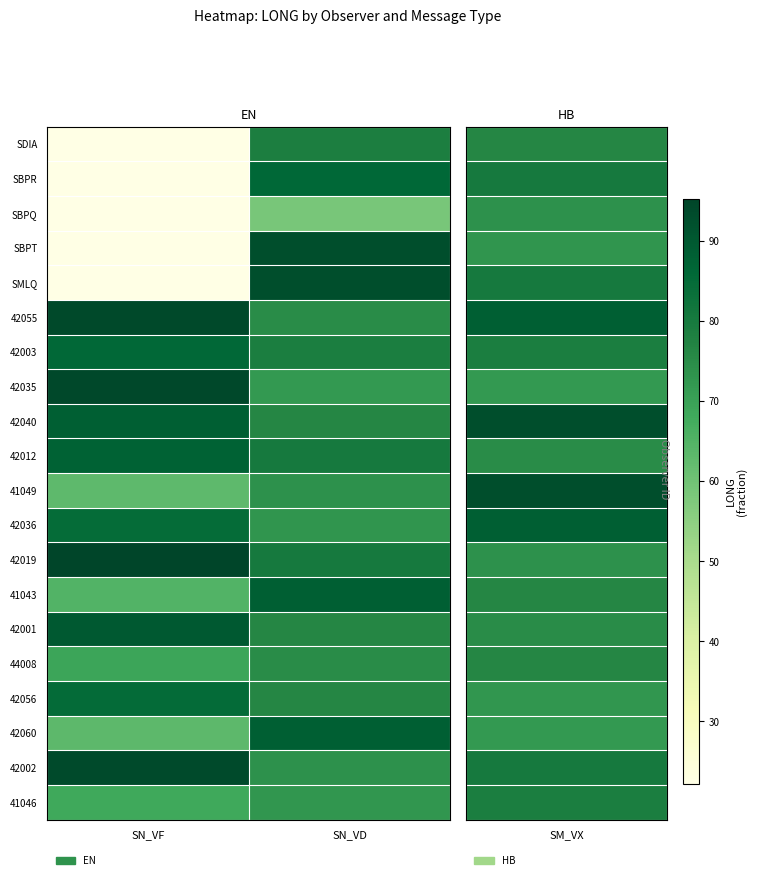

At SN_VD, list the series in order from smallest to largest.

SBPQ, 42035, 41046, 42036, 41049, 42002, 42055, 44008, 42001, 42056, 42040, SDIA, 42003, 42012, 42019, SBPR, 41043, 42060, SBPT, SMLQ